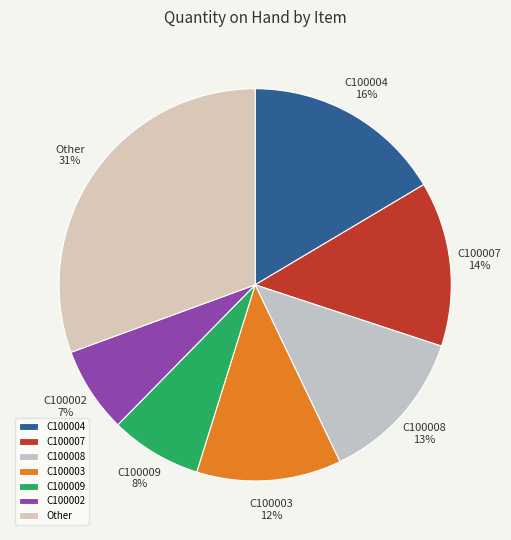

What is the ratio of the value at C100004 to the value at C100002?

2.3